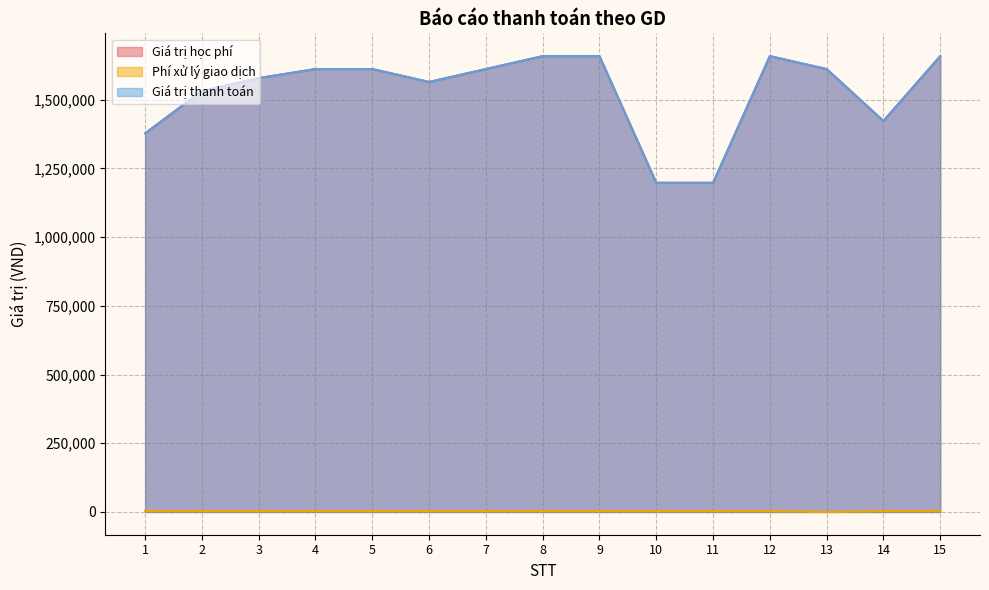

What is the total value across all series at 9?

3321300